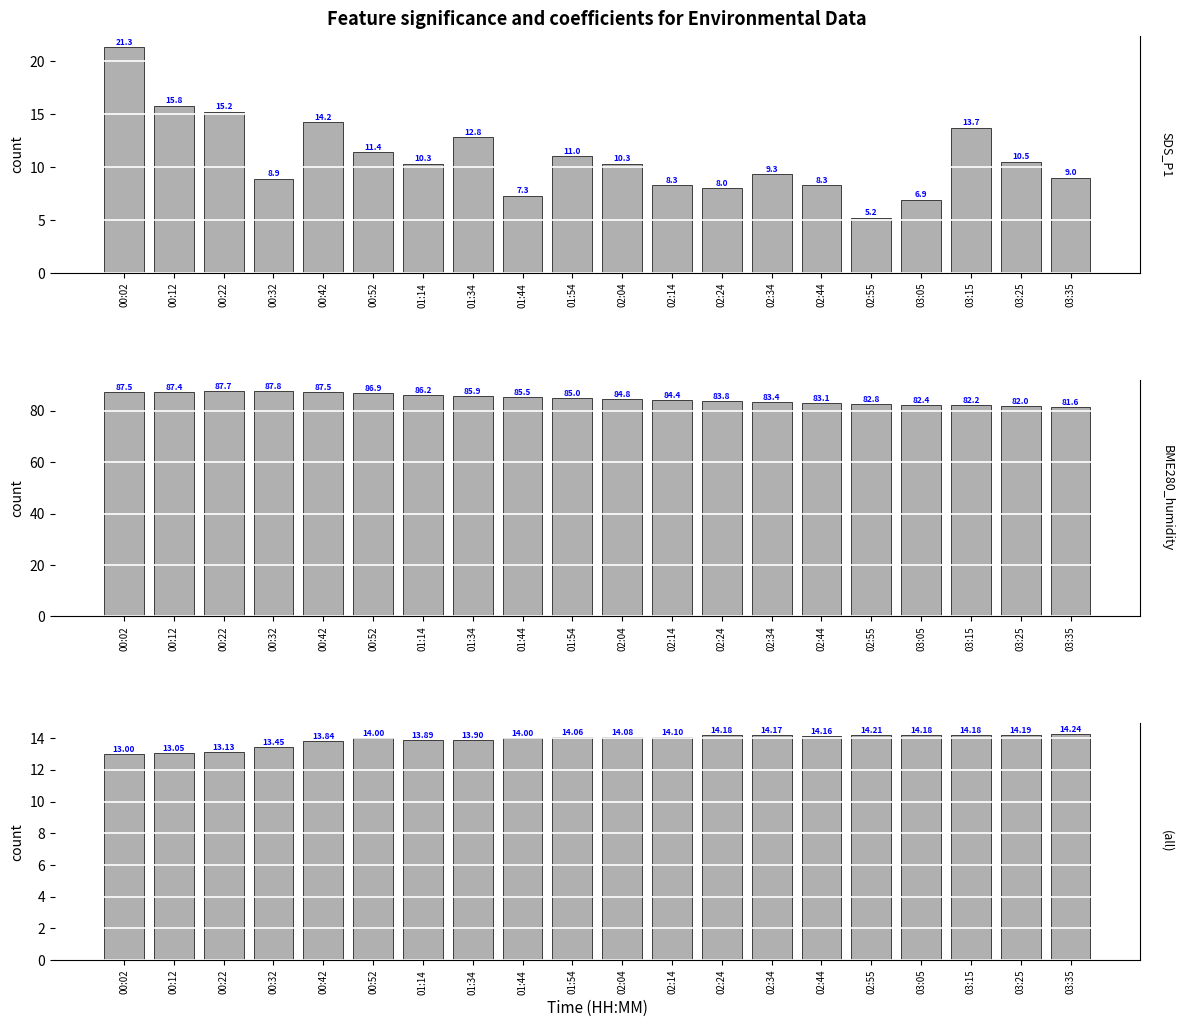

What is the smallest value displayed?

5.2